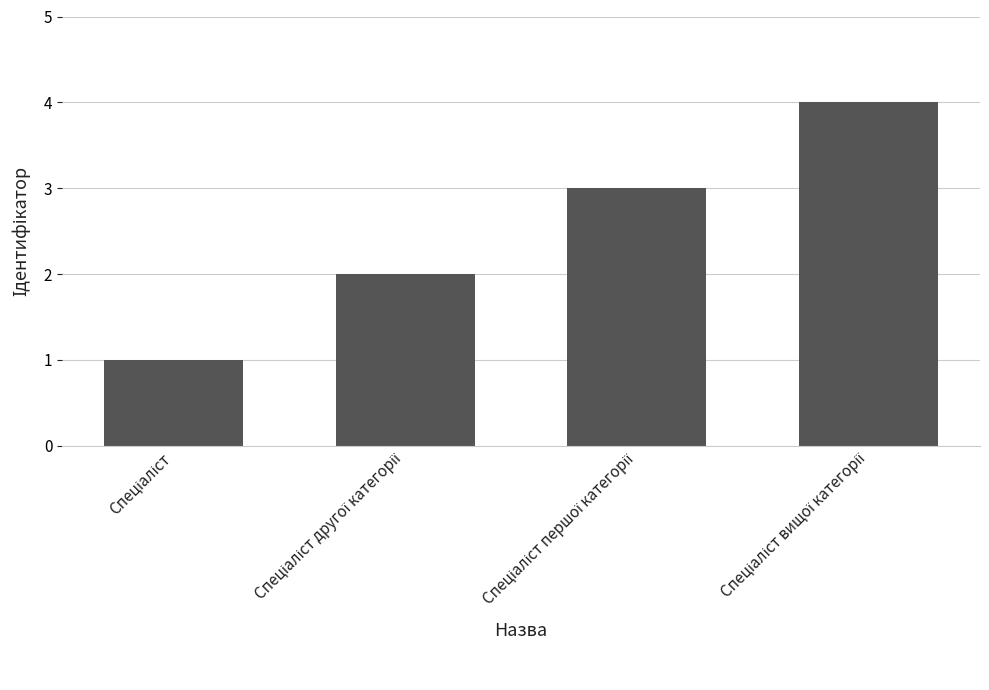

How many values are between 2 and 4?

3